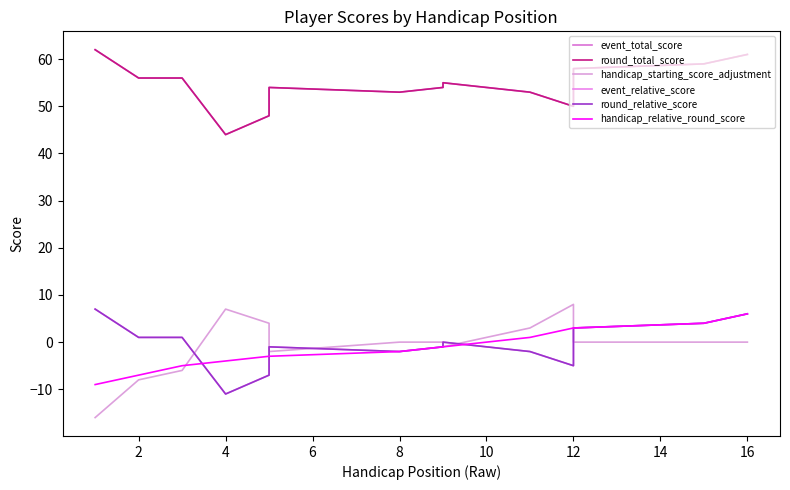

Reading right to left, list all the values displayed in this chart.

event_total_score: 61	59	58	53	50	53	55	54	53	54	51	48	44	56	56	62
round_total_score: 61	59	58	53	50	53	55	54	53	54	51	48	44	56	56	62
handicap_starting_score_adjustment: 0	0	0	5	8	3	-1	0	0	-2	1	4	7	-6	-8	-16
event_relative_score: 6	4	3	-2	-5	-2	0	-1	-2	-1	-4	-7	-11	1	1	7
round_relative_score: 6	4	3	-2	-5	-2	0	-1	-2	-1	-4	-7	-11	1	1	7
handicap_relative_round_score: 6	4	3	3	3	1	-1	-1	-2	-3	-3	-3	-4	-5	-7	-9